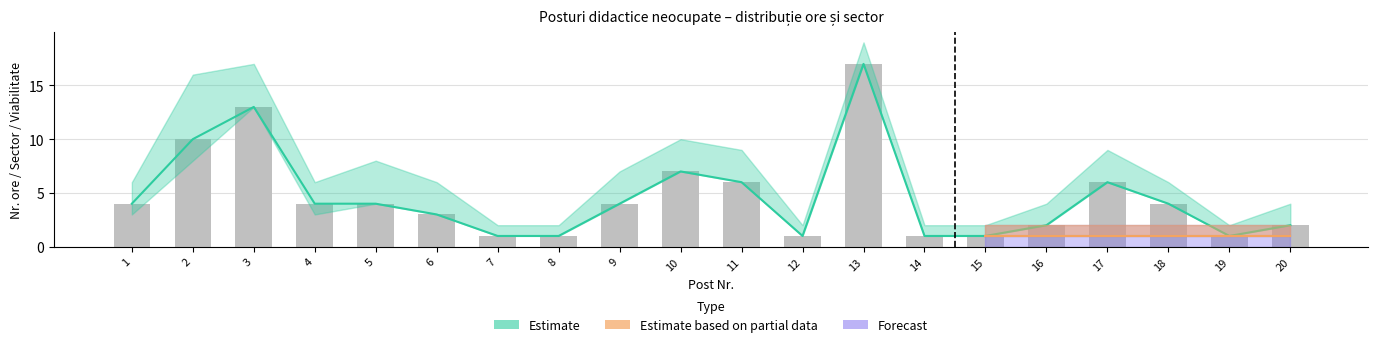

At which label is the value closest to 9?

2